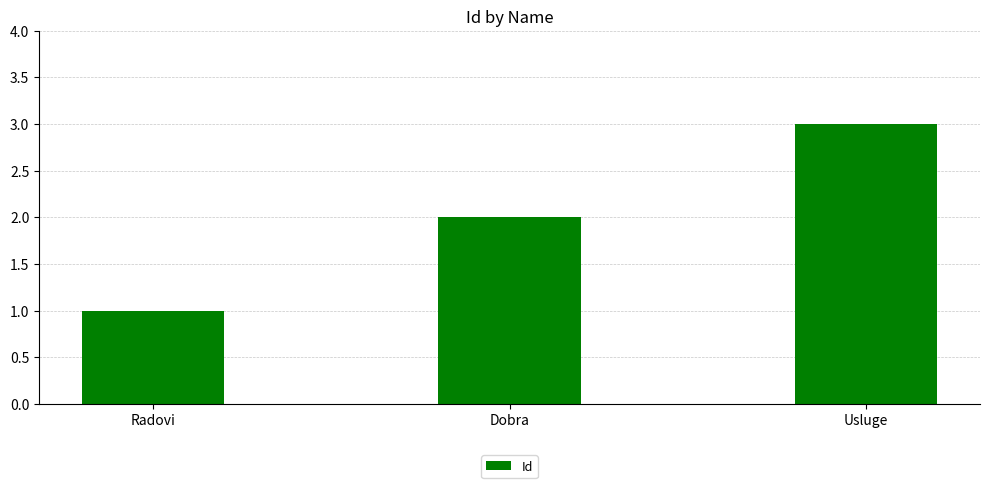

Reading left to right, what are all the values shown in this chart?

1	2	3